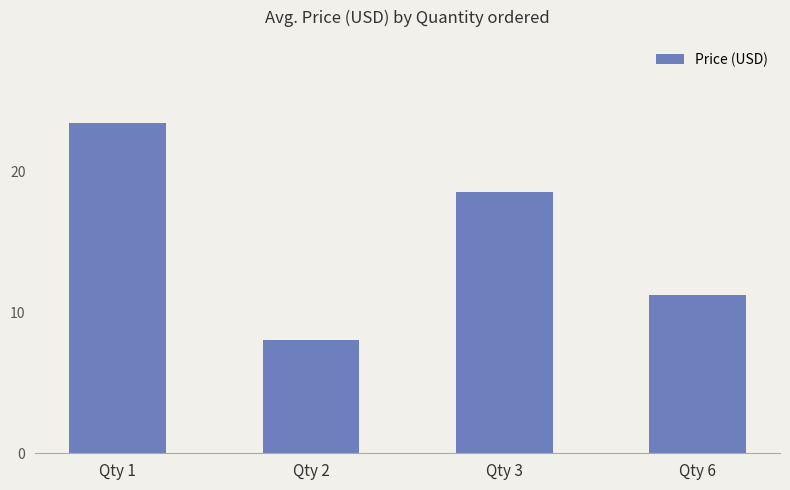

Does the chart contain any negative values?

No